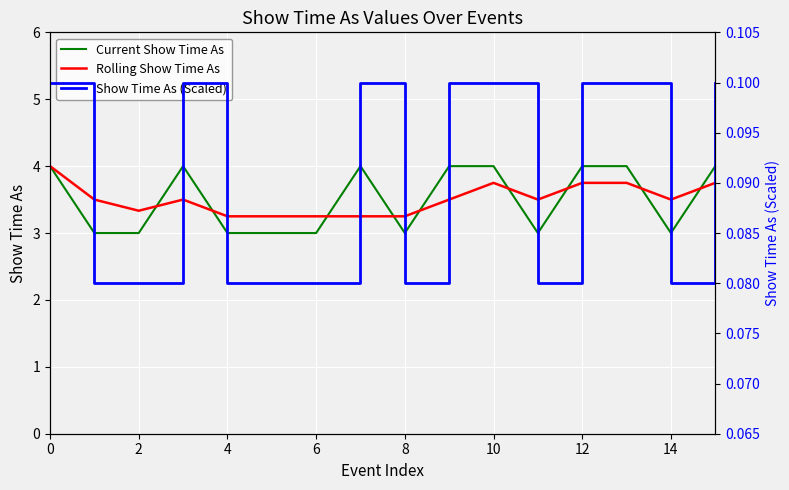

How many categories are shown in the chart?

16